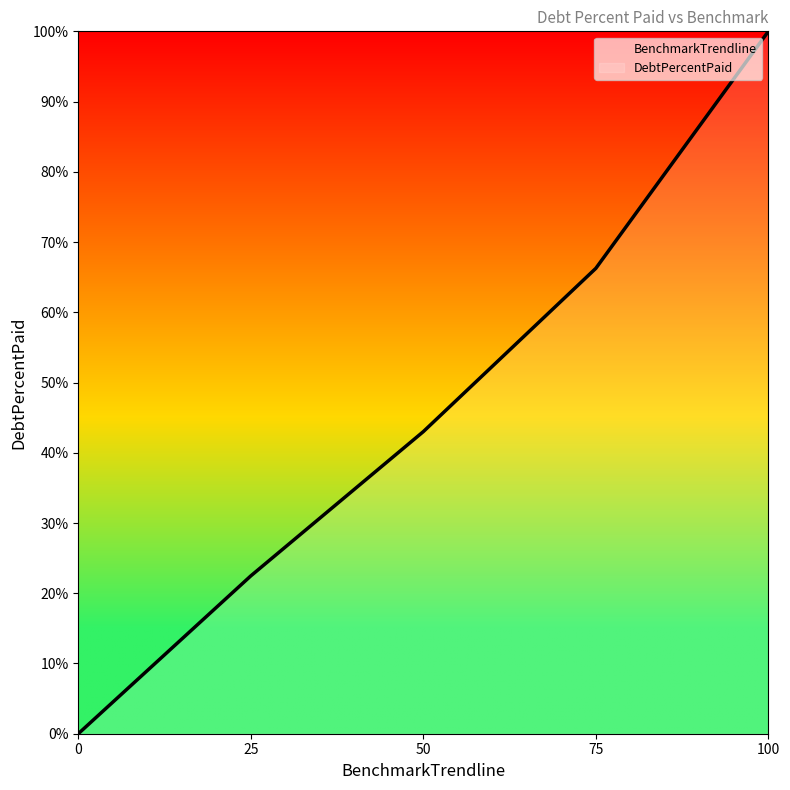

Is it true that DebtPercentPaid equals 24.5 at 50?

False